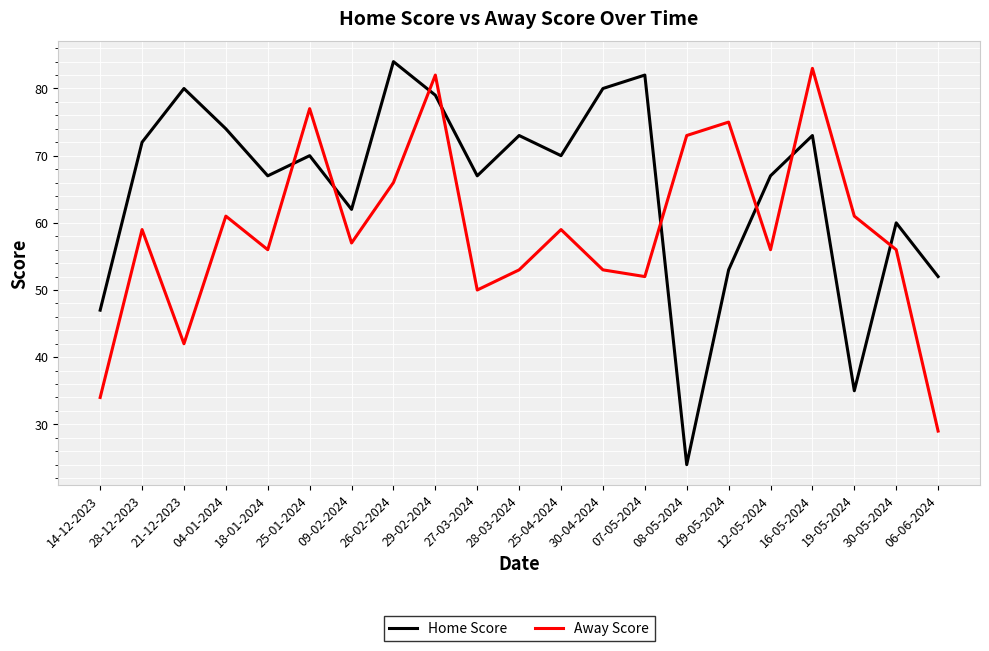

What is the spread (max minus min) of values at 09-05-2024?

22